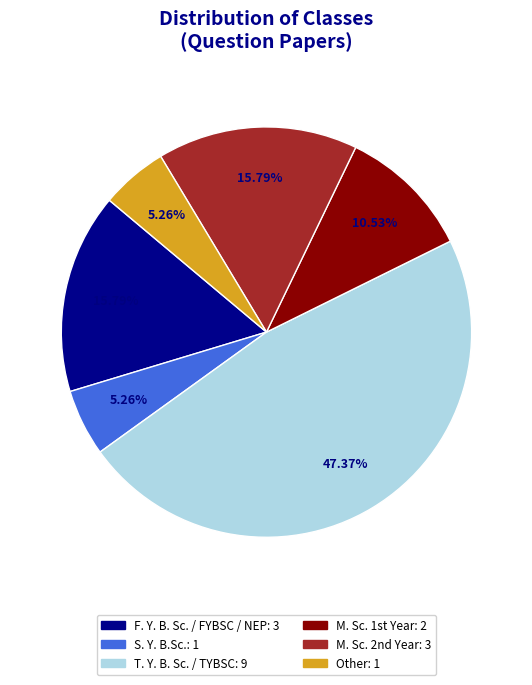

To the nearest percent, what is the difference between the largest and smallest slice percentages?

42%